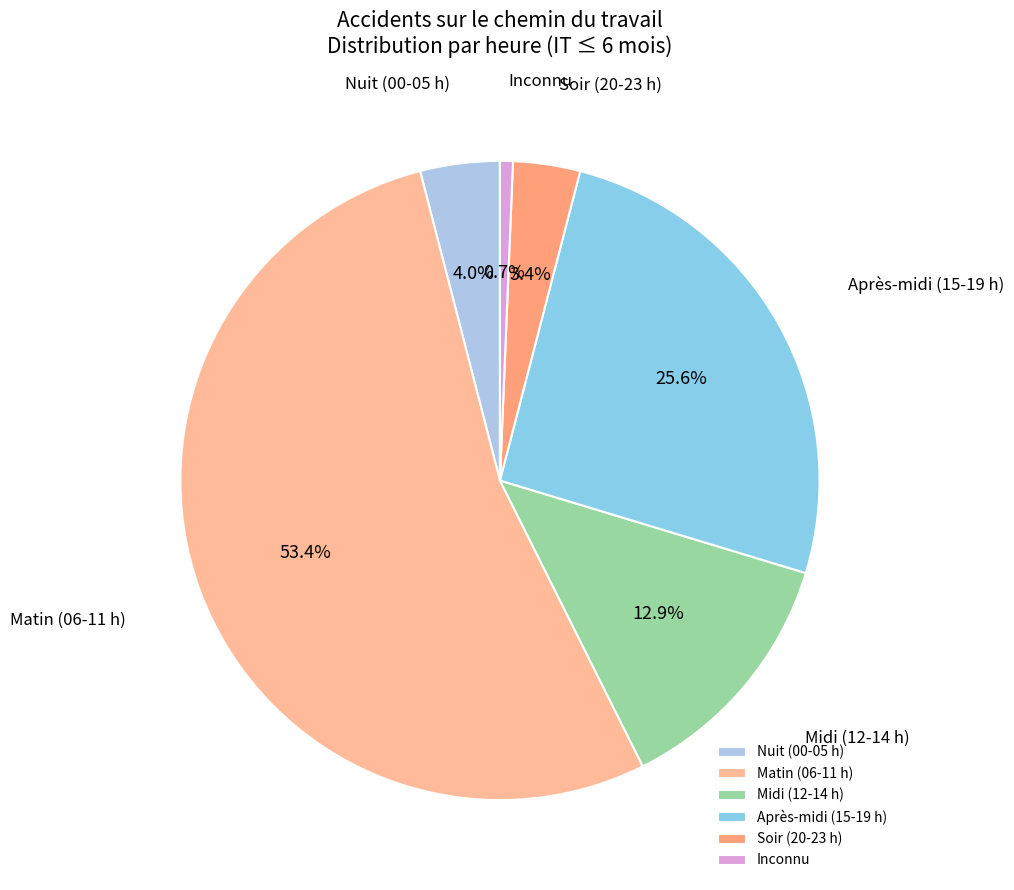

Rank the categories by value from lowest to highest.

Inconnu, Soir (20-23 h), Nuit (00-05 h), Midi (12-14 h), Après-midi (15-19 h), Matin (06-11 h)